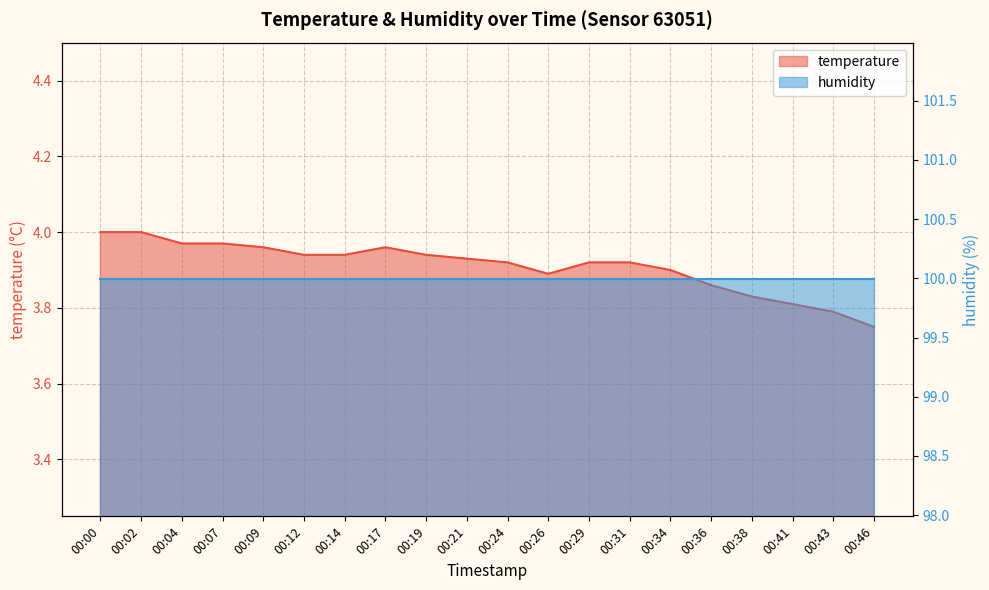

Approximately how many times larger is the value at 00:43 compared to 00:12?

1.0